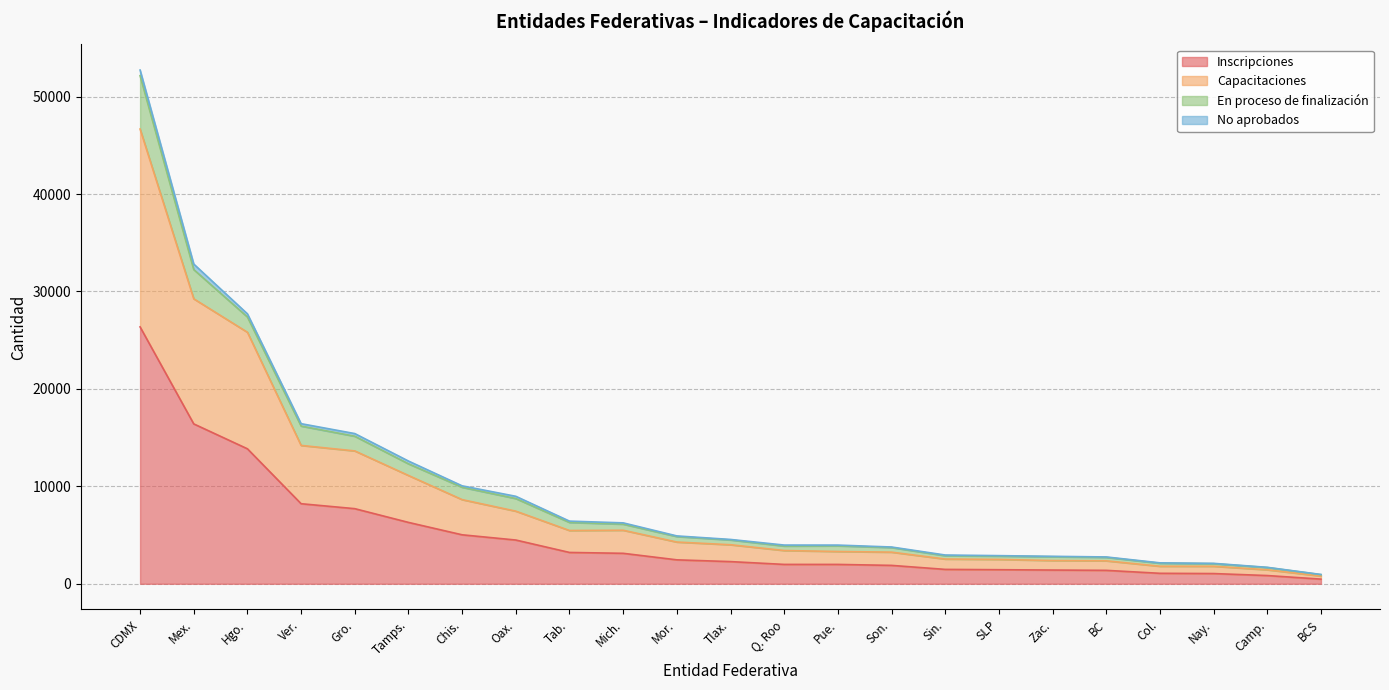

Which category has the highest value in the Inscripciones series?

CDMX